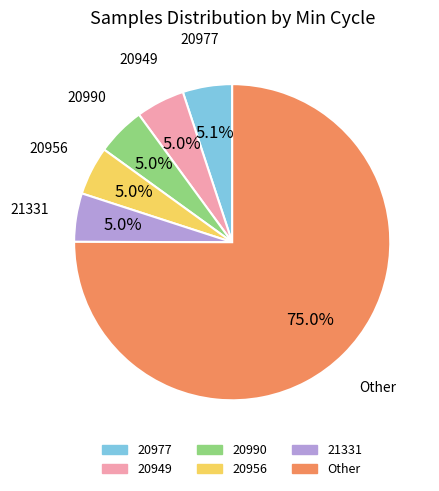

Is there a majority slice in this chart?

Yes